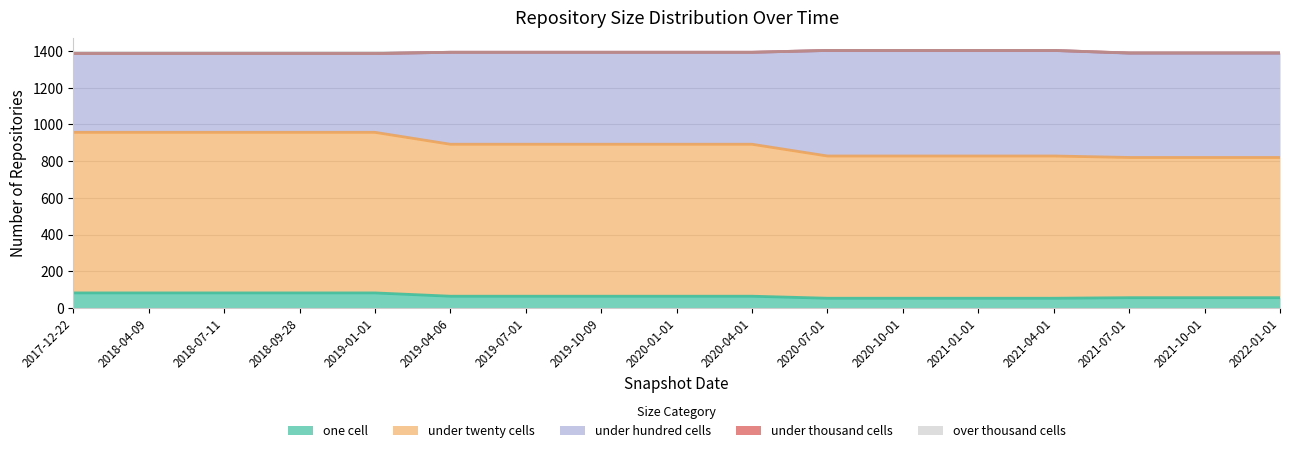

Is it true that one_cell equals 32 at 2018-07-11?

False